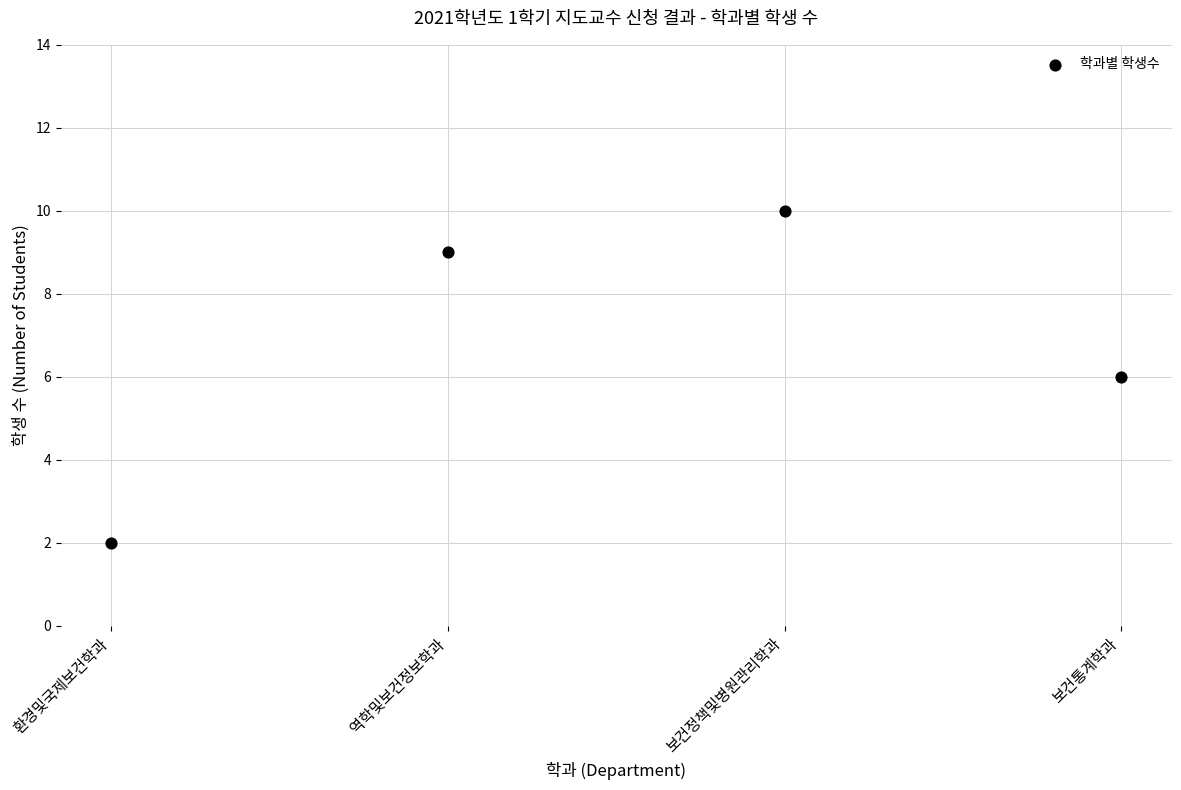

What is the range of Y values (max minus min)?

8